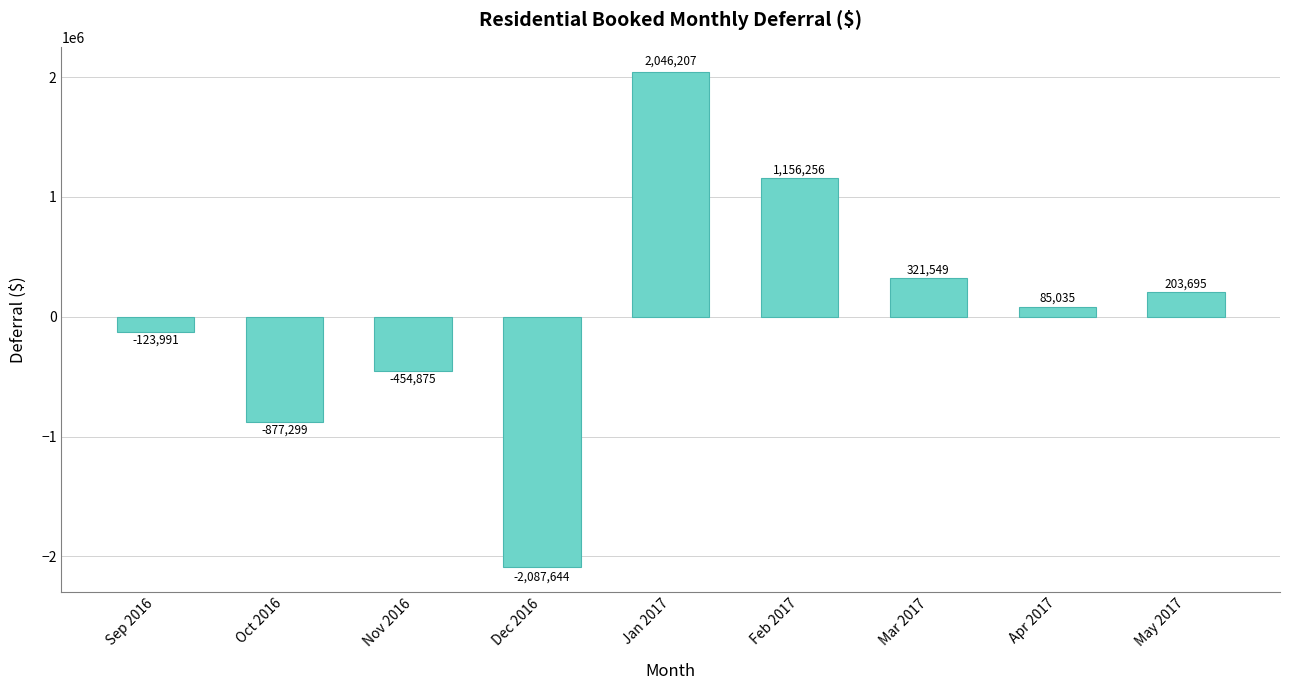

What is the maximum value shown in the chart?

2046206.9